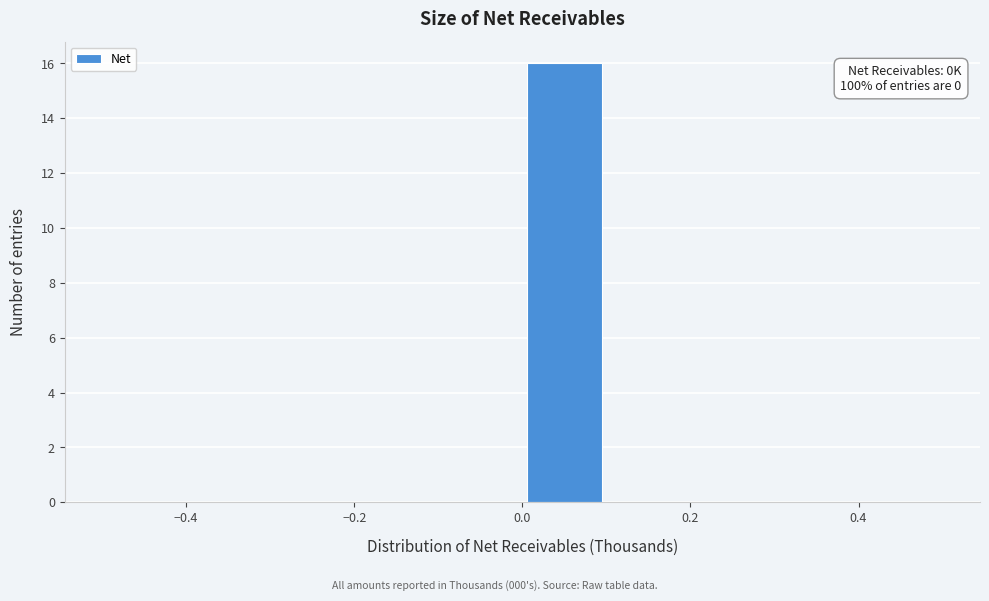

Over which range of the x-axis is the bar tallest?

0.0 to 0.1